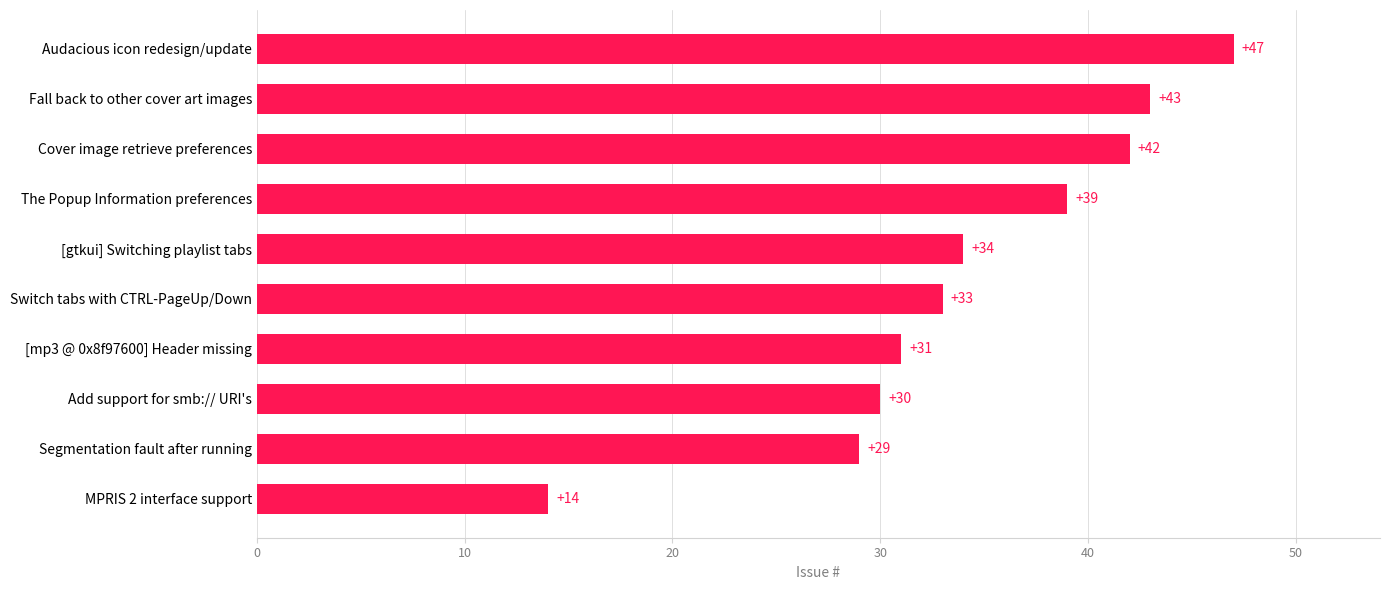

Read the value at Add support for smb:// URI's, to the nearest 5.

30